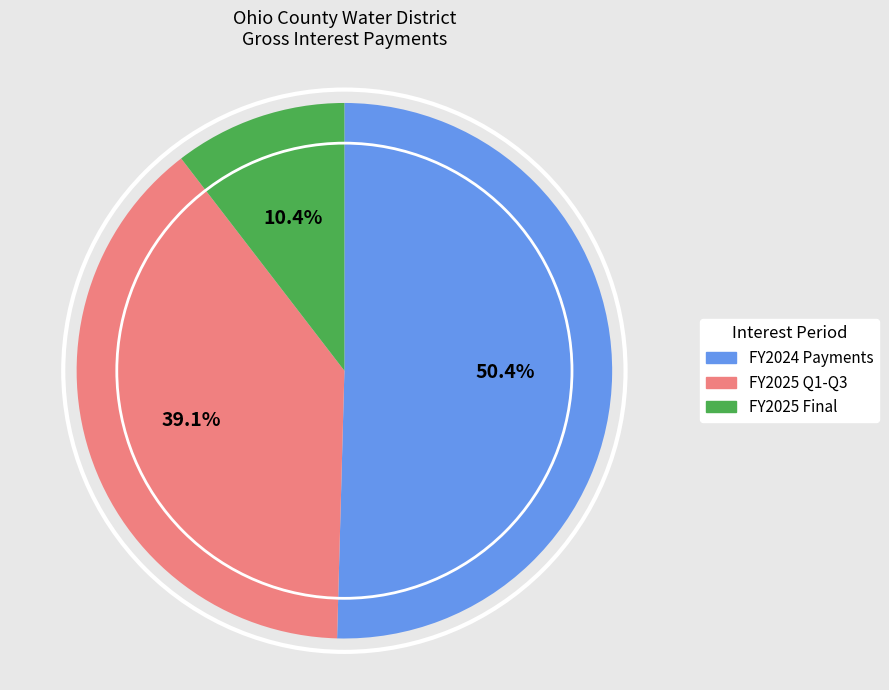

Is there a majority slice in this chart?

Yes